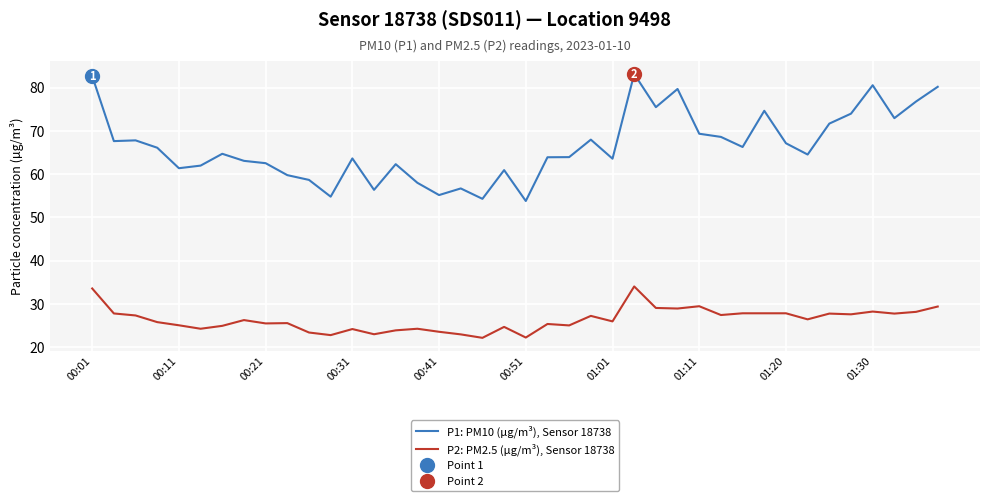

Is it true that P2: PM2.5 (µg/m³), Sensor 18738 equals 44.5 at 22?

False